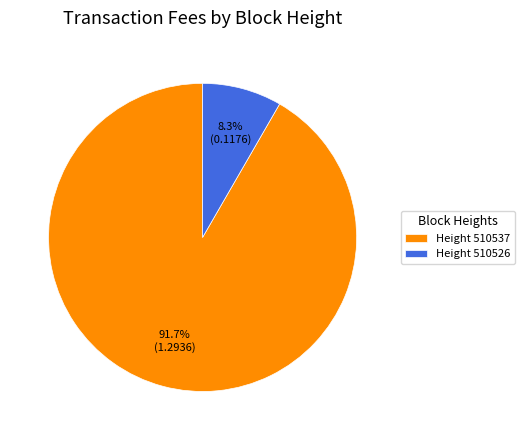

Is there a majority slice in this chart?

Yes